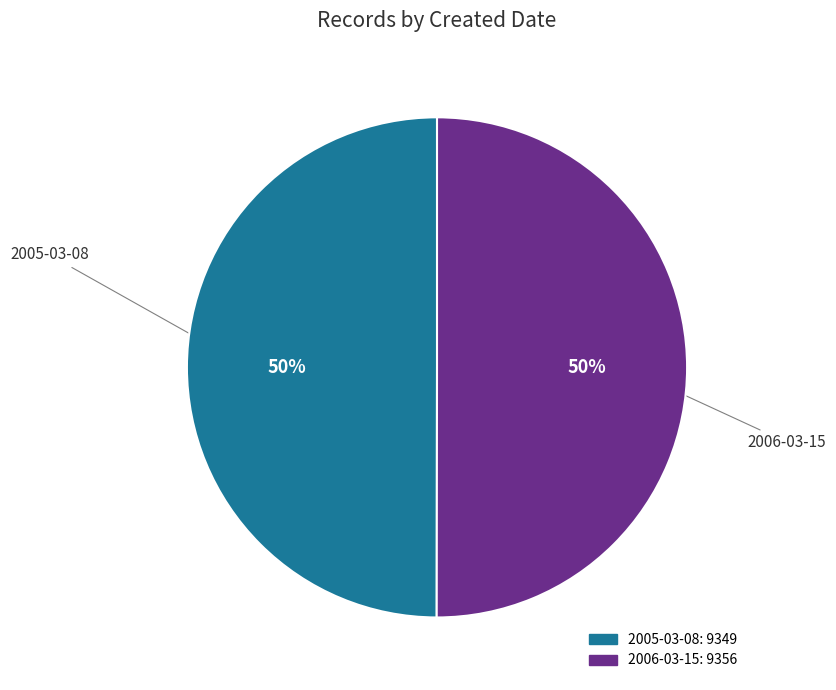

Is it true that 2006-03-15 is 50% of the pie?

True